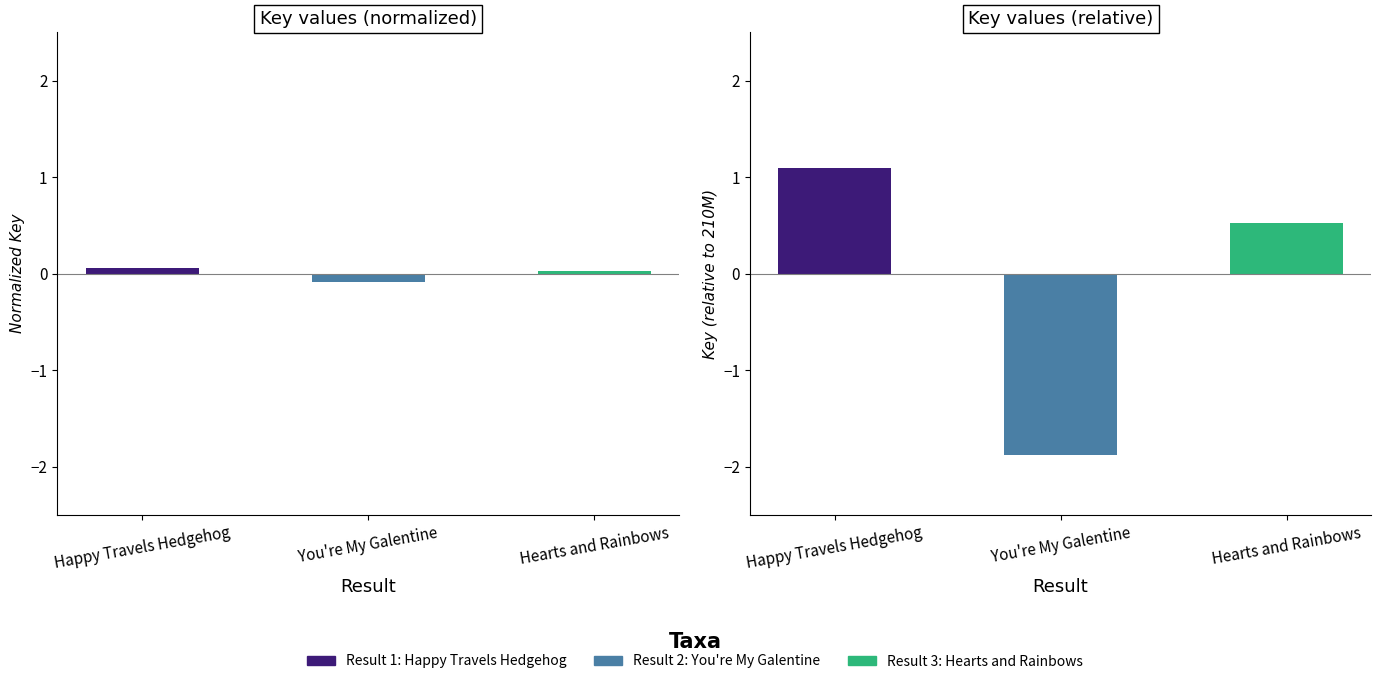

At which label does the data first exceed 0?

Happy Travels Hedgehog